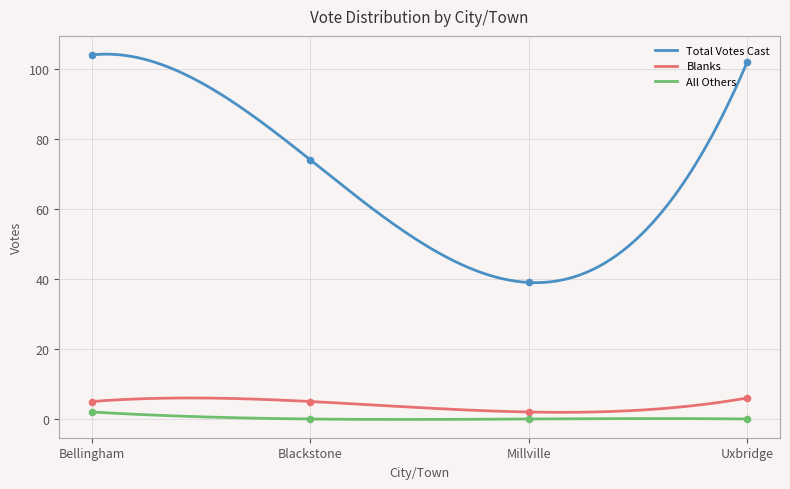

What are all the series names shown in the legend?

Total Votes Cast, Blanks, All Others